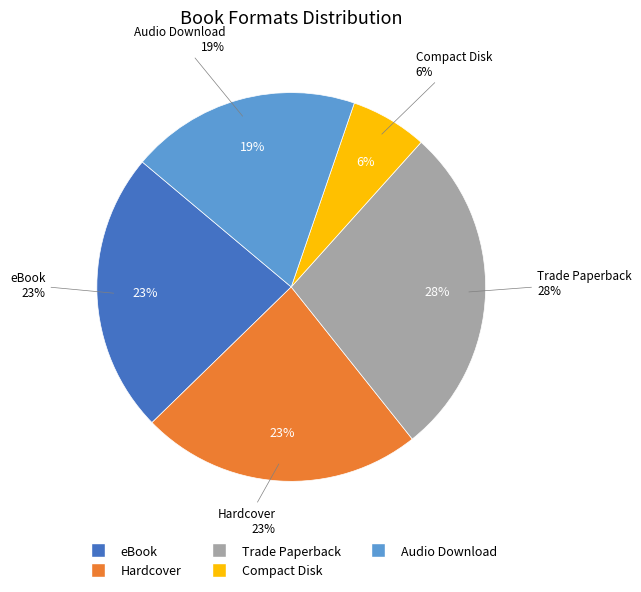

To the nearest percent, what portion does Compact Disk represent?

6%